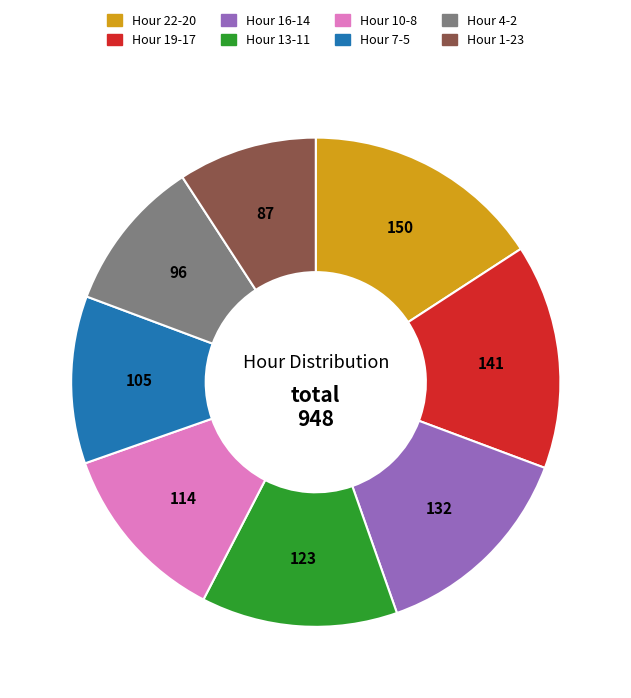

Rank the categories by value from lowest to highest.

Hour 1-23, Hour 4-2, Hour 7-5, Hour 10-8, Hour 13-11, Hour 16-14, Hour 19-17, Hour 22-20